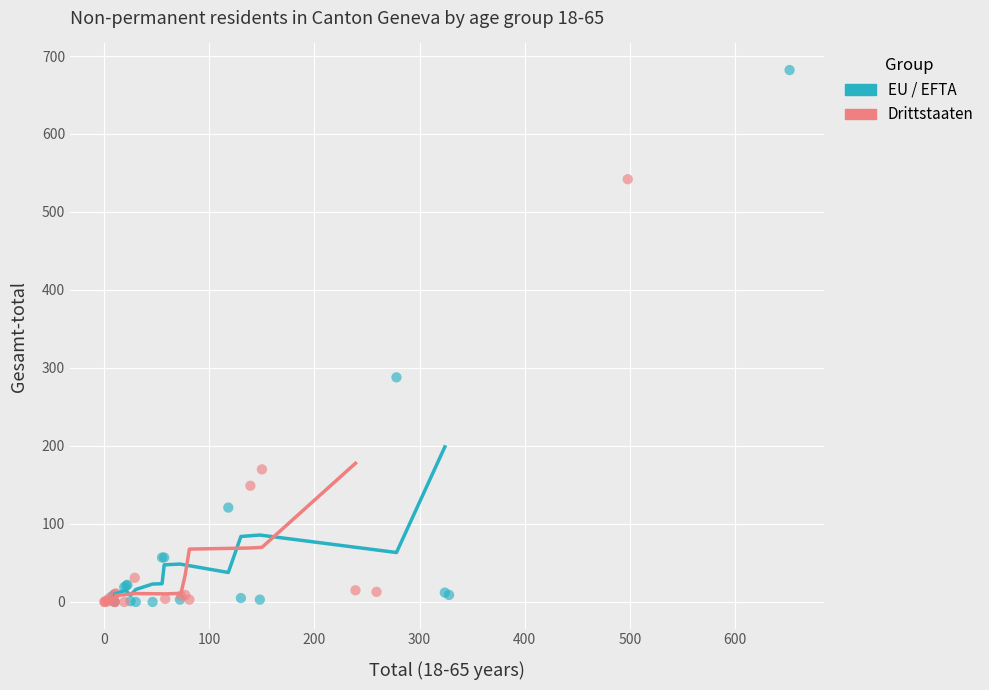

Which series has the widest spread of Y values?

EU / EFTA